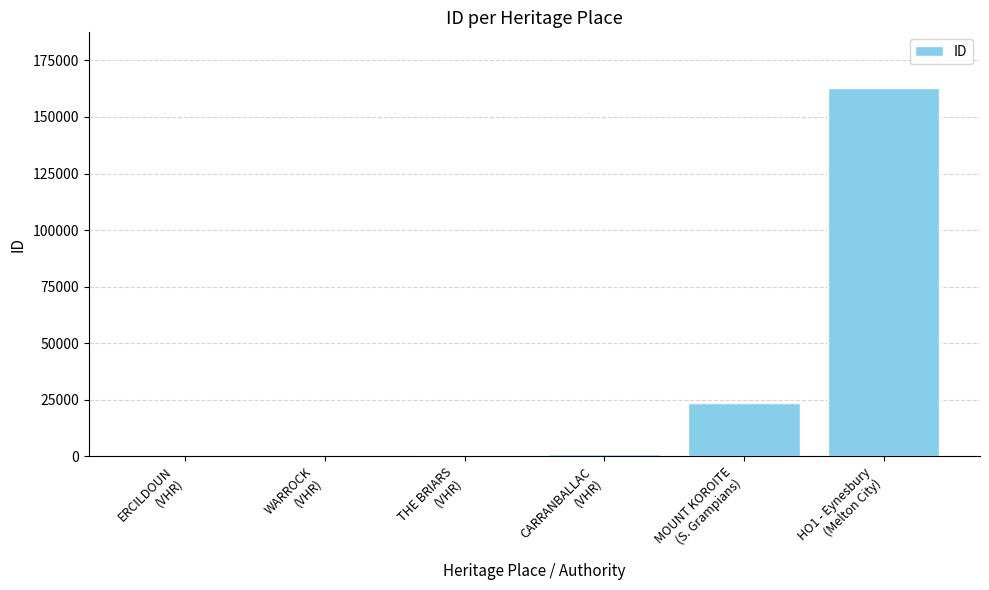

How many categories are shown in the chart?

6